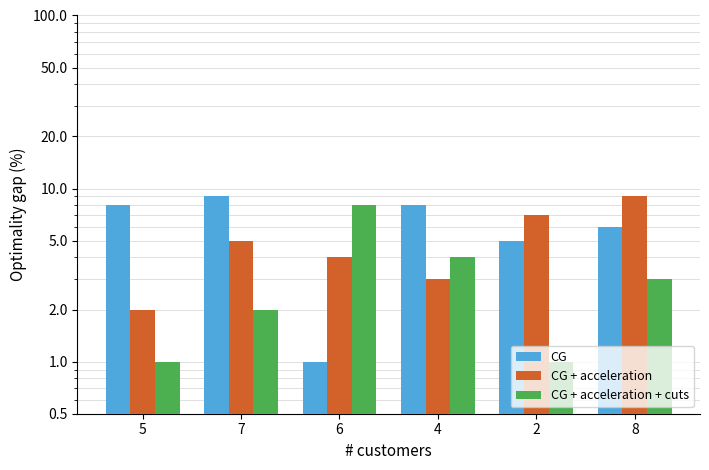

What is the label of the 4th bar from the left?

4